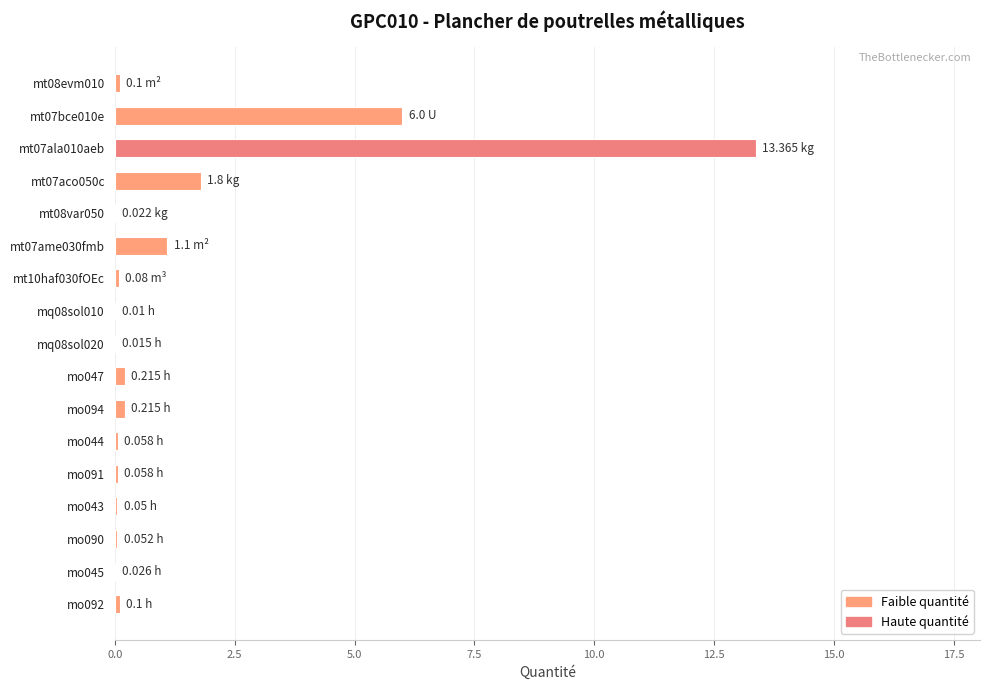

What is the sum of all values?

23.3